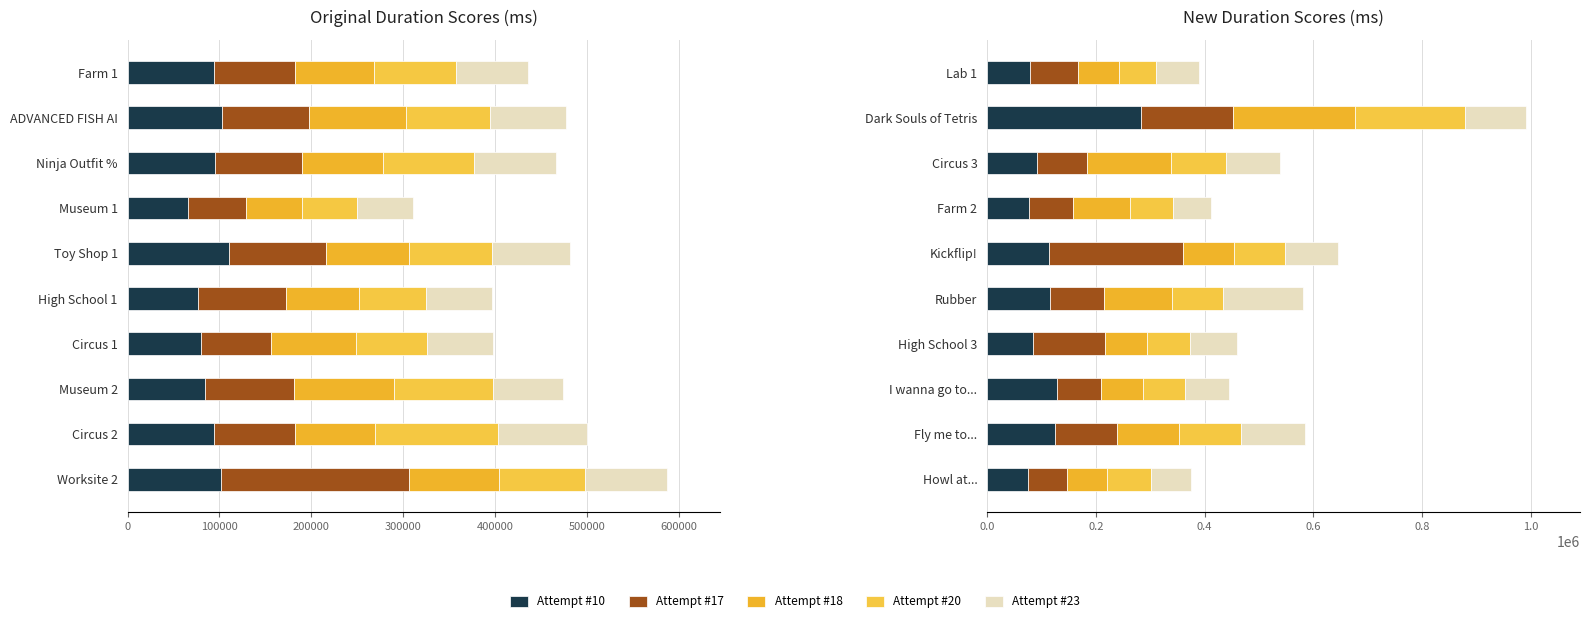

At how many categories does at least one series exceed 84225?

9